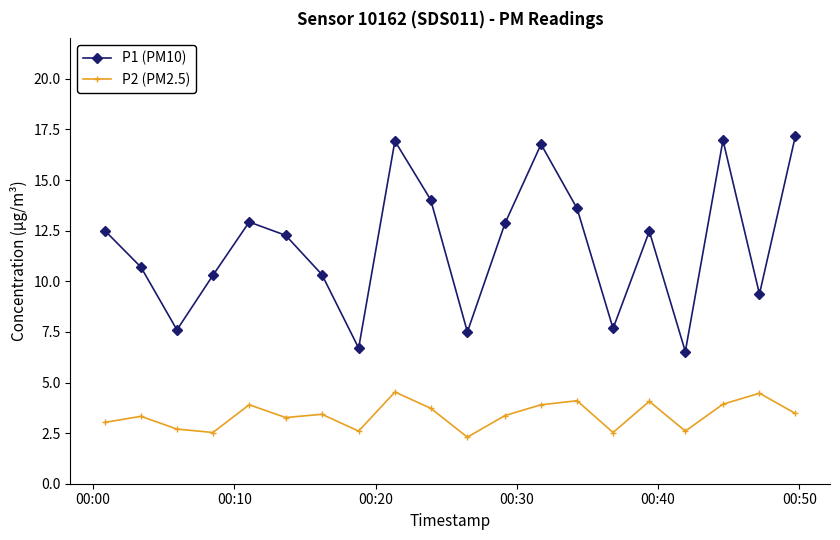

True or false: P1 (PM10) and P2 (PM2.5) intersect in this chart.

False